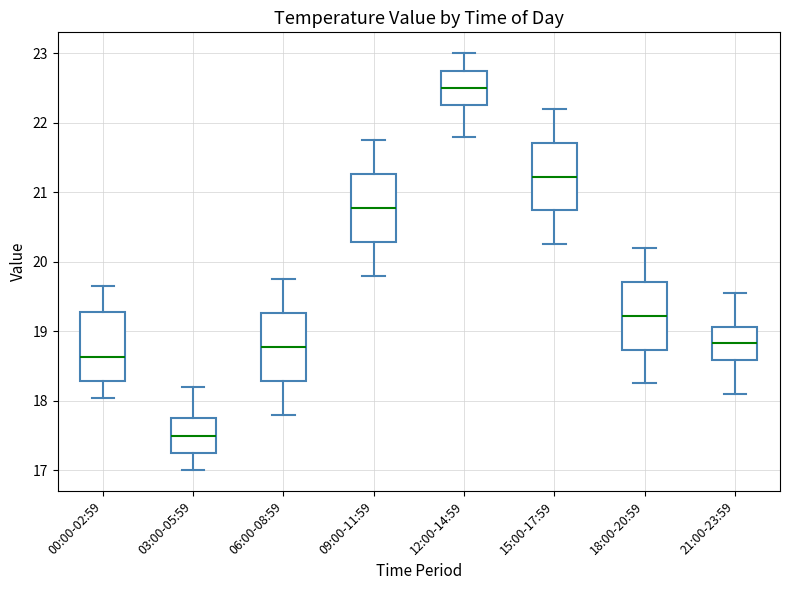

Reading left to right, read every box against the y-axis: the position of its median line, the range the box covers, and the ends of its whiskers. The values are not printed on the chart, so give them approximately, as read against the axis.

00:00-02:59: median 18.6, box 18.3 to 19.3, whiskers 18.0 to 19.7
03:00-05:59: median 17.5, box 17.3 to 17.8, whiskers 17.0 to 18.2
06:00-08:59: median 18.8, box 18.3 to 19.3, whiskers 17.8 to 19.8
09:00-11:59: median 20.8, box 20.3 to 21.3, whiskers 19.8 to 21.8
12:00-14:59: median 22.5, box 22.3 to 22.8, whiskers 21.8 to 23.0
15:00-17:59: median 21.2, box 20.7 to 21.7, whiskers 20.3 to 22.2
18:00-20:59: median 19.2, box 18.7 to 19.7, whiskers 18.3 to 20.2
21:00-23:59: median 18.8, box 18.6 to 19.1, whiskers 18.1 to 19.6